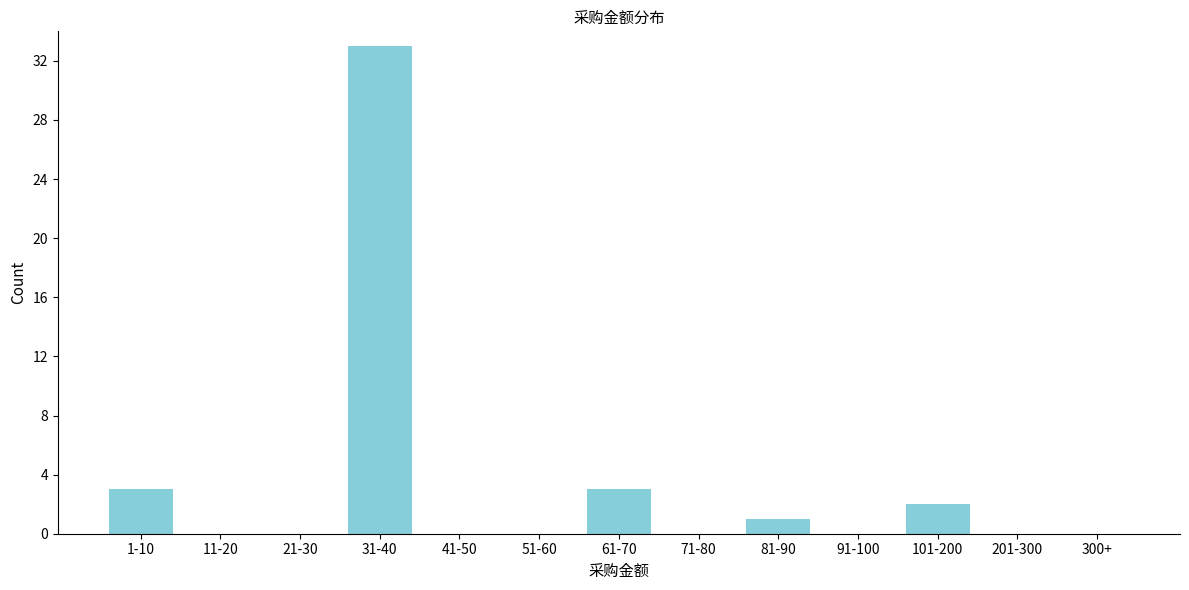

Reading left to right, transcribe all the data shown in this chart.

1-10=3	11-20=0	21-30=0	31-40=33	41-50=0	51-60=0	61-70=3	71-80=0	81-90=1	91-100=0	101-200=2	201-300=0	300+=0